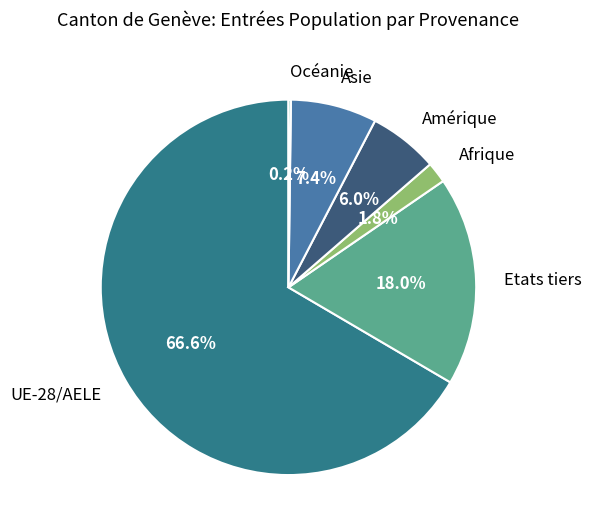

What is the largest slice in the pie chart?

UE-28/AELE